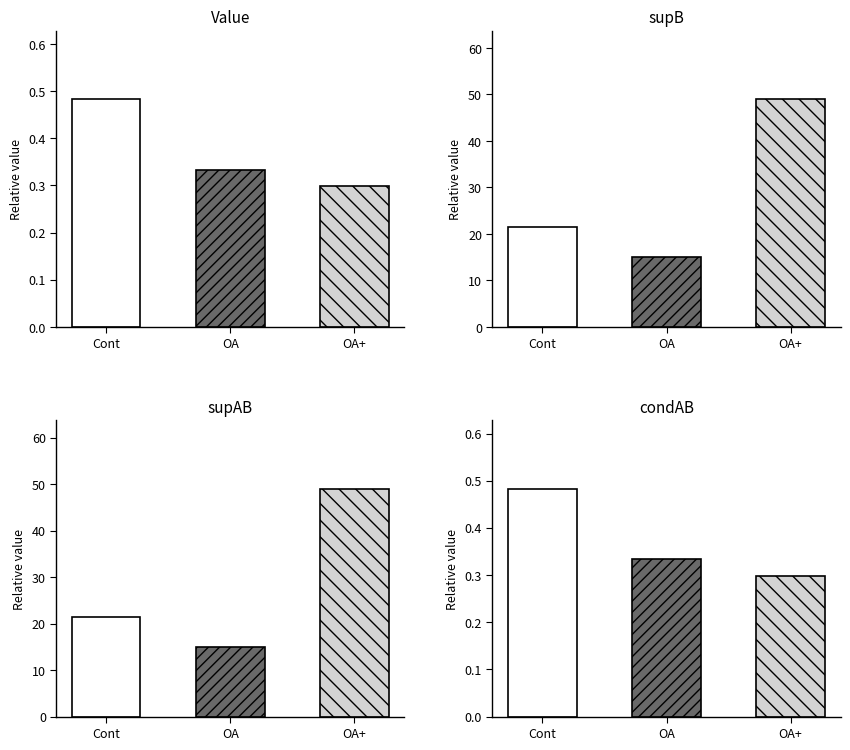

What is the maximum value for value?

0.5